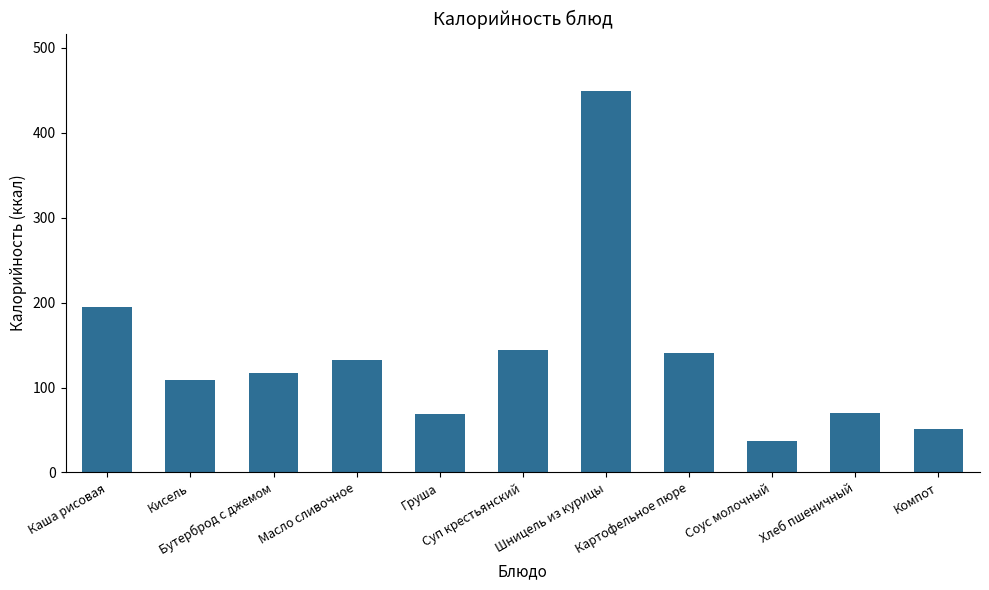

How many values exceed 116?

6